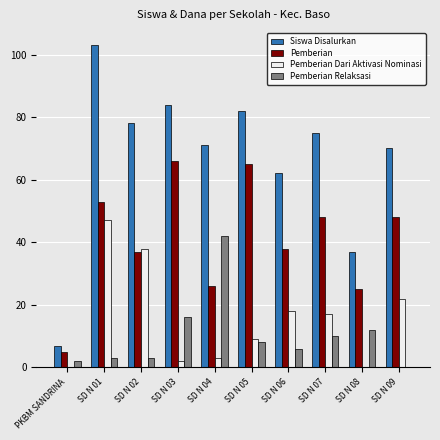

What is the maximum value for Pemberian Relaksasi?

42